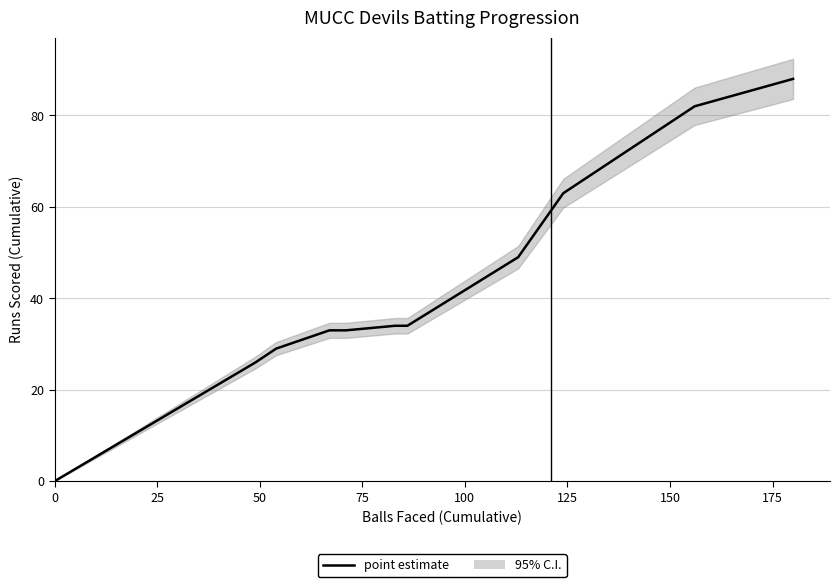

How many values are below 34?

6